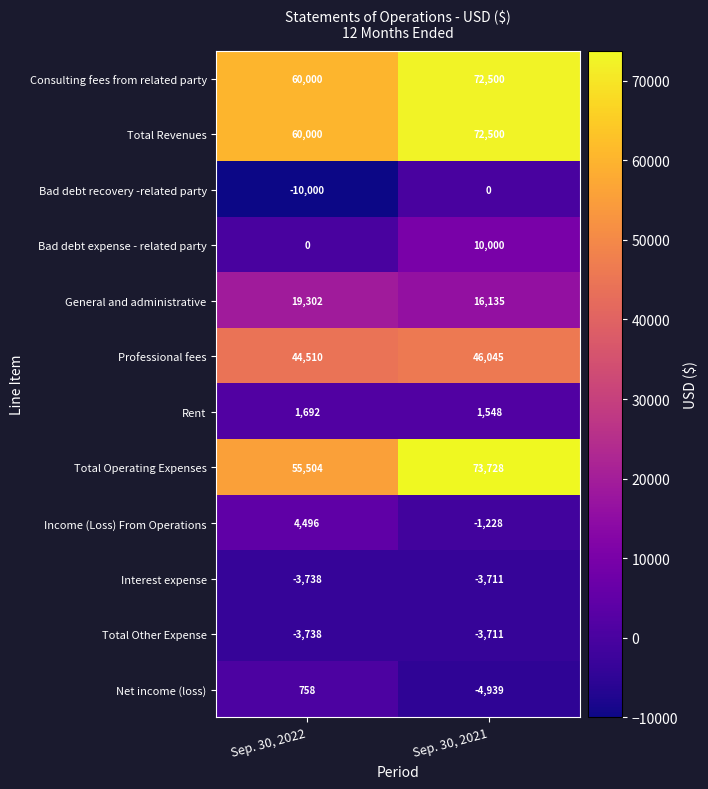

What is the total value across all series at Sep. 30, 2022?

228786